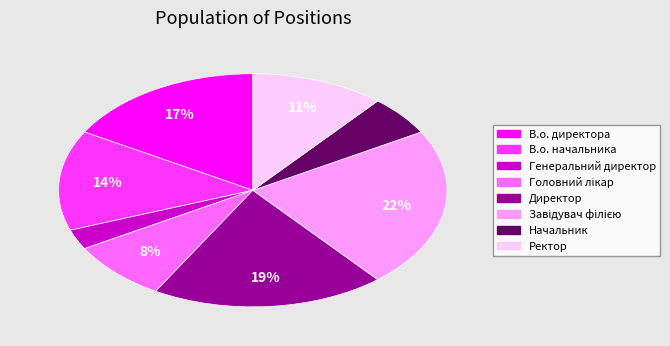

Do В.о. директора and Начальник together represent more than half of the pie?

No